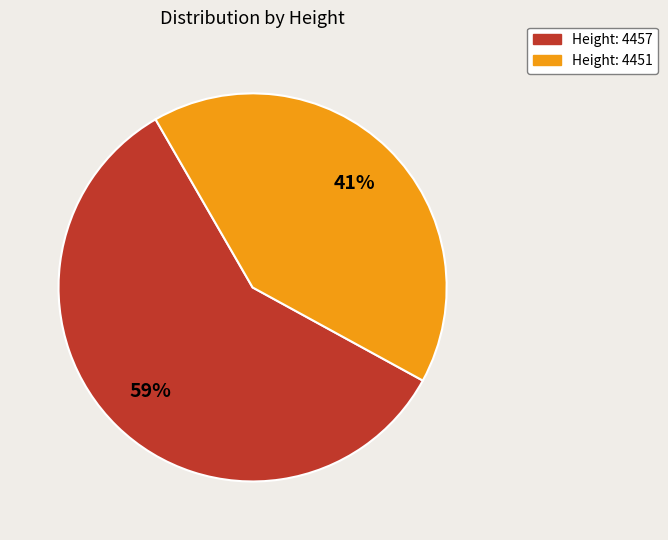

Count the number of slices in the pie.

2